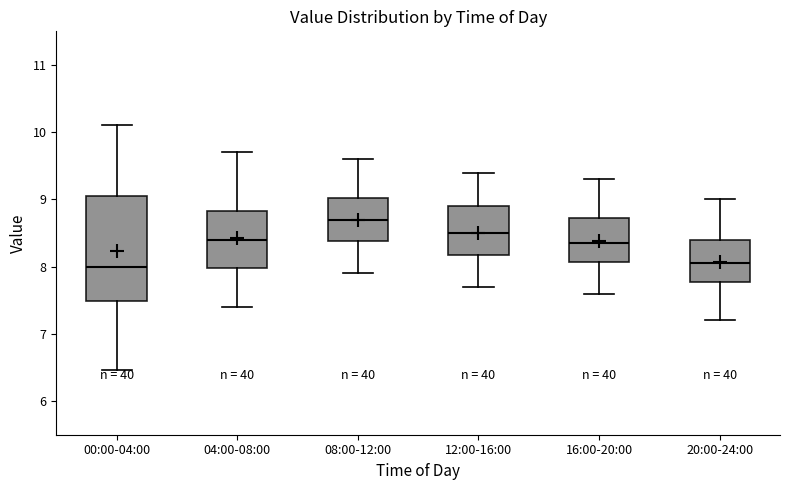

Reading left to right, transcribe this box plot: for each box, give where its median line is, the range the box spans, and where its two whiskers end, as read against the y-axis. The values are not printed on the chart, so give them approximately, as read against the axis.

00:00-04:00: median 8.0, box 7.5 to 9.1, whiskers 6.5 to 10.1
04:00-08:00: median 8.4, box 8.0 to 8.8, whiskers 7.4 to 9.7
08:00-12:00: median 8.7, box 8.4 to 9.0, whiskers 7.9 to 9.6
12:00-16:00: median 8.5, box 8.2 to 8.9, whiskers 7.7 to 9.4
16:00-20:00: median 8.4, box 8.1 to 8.7, whiskers 7.6 to 9.3
20:00-24:00: median 8.1, box 7.8 to 8.4, whiskers 7.2 to 9.0